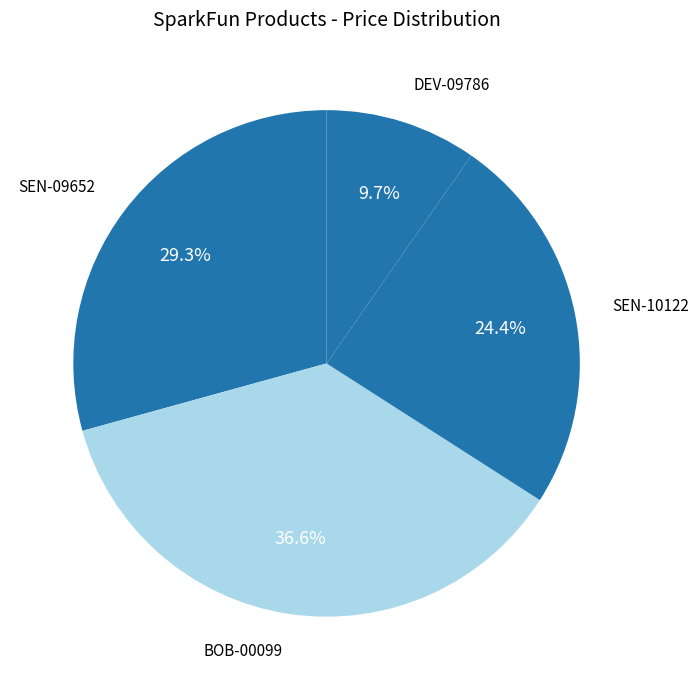

What percentage is NOT represented by BOB-00099?

63.4%